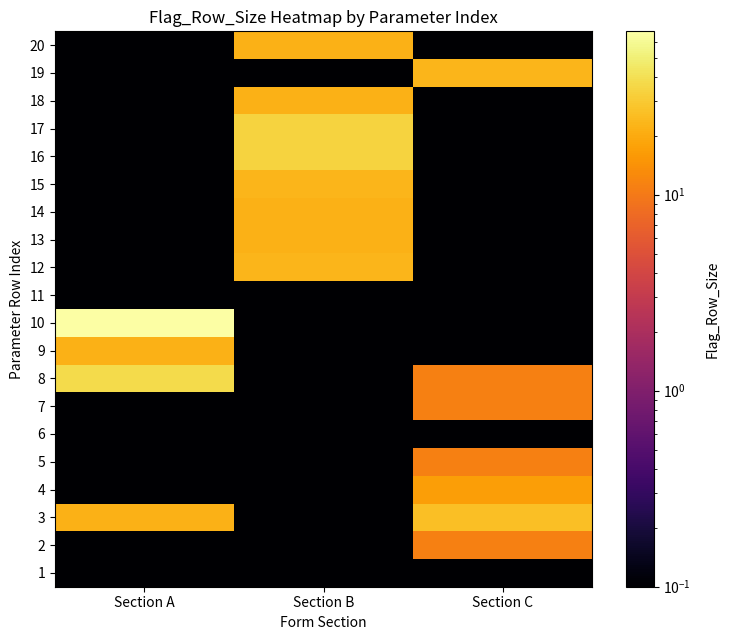

Reading right to left, what are all the values shown in this chart?

1: Section C=0.1	Section B=0.1	Section A=0.1
2: Section C=11.0	Section B=0.1	Section A=0.1
3: Section C=26.0	Section B=0.1	Section A=22.0
4: Section C=17.0	Section B=0.1	Section A=0.1
5: Section C=11.0	Section B=0.1	Section A=0.1
6: Section C=0.1	Section B=0.1	Section A=0.1
7: Section C=11.0	Section B=0.1	Section A=0.1
8: Section C=11.0	Section B=0.1	Section A=37.0
9: Section C=0.1	Section B=0.1	Section A=22.0
10: Section C=0.1	Section B=0.1	Section A=68.0
11: Section C=0.1	Section B=0.1	Section A=0.1
12: Section C=0.1	Section B=23.0	Section A=0.1
13: Section C=0.1	Section B=22.0	Section A=0.1
14: Section C=0.1	Section B=22.0	Section A=0.1
15: Section C=0.1	Section B=23.0	Section A=0.1
16: Section C=0.1	Section B=34.0	Section A=0.1
17: Section C=0.1	Section B=34.0	Section A=0.1
18: Section C=0.1	Section B=22.0	Section A=0.1
19: Section C=23.0	Section B=0.1	Section A=0.1
20: Section C=0.1	Section B=22.0	Section A=0.1